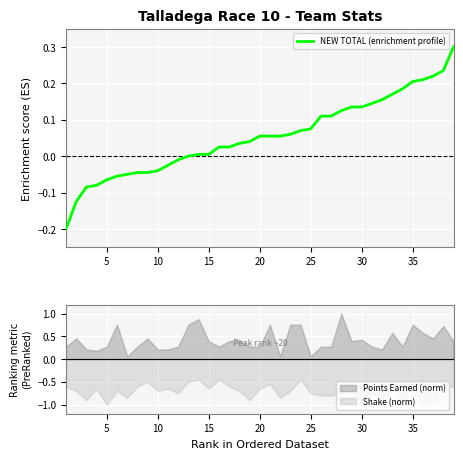

The Shake (norm) series shows -0.5 at 10. True or false?

False